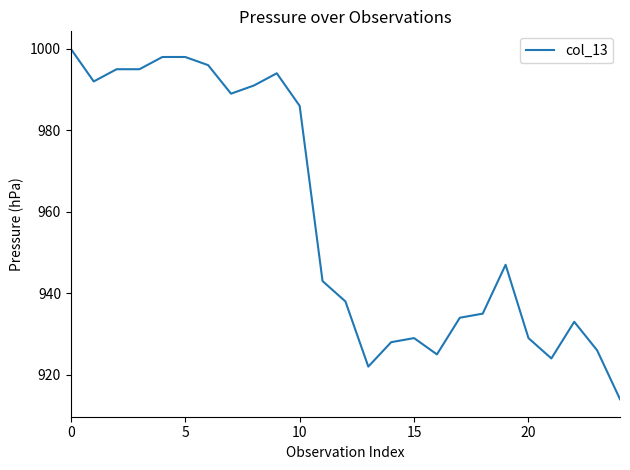

What is the maximum value shown in the chart?

1000